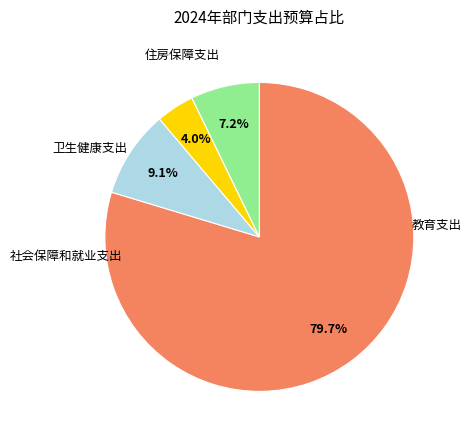

Is there any slice that represents more than half of the pie?

Yes